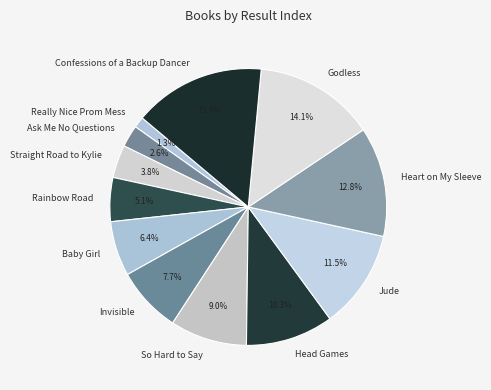

To the nearest percent, what portion does Head Games represent?

10%